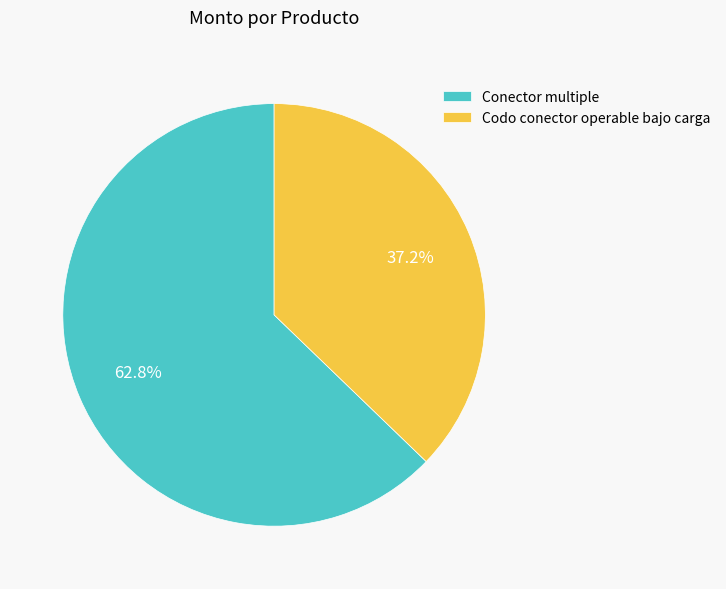

To the nearest percent, what portion does Conector multiple represent?

63%